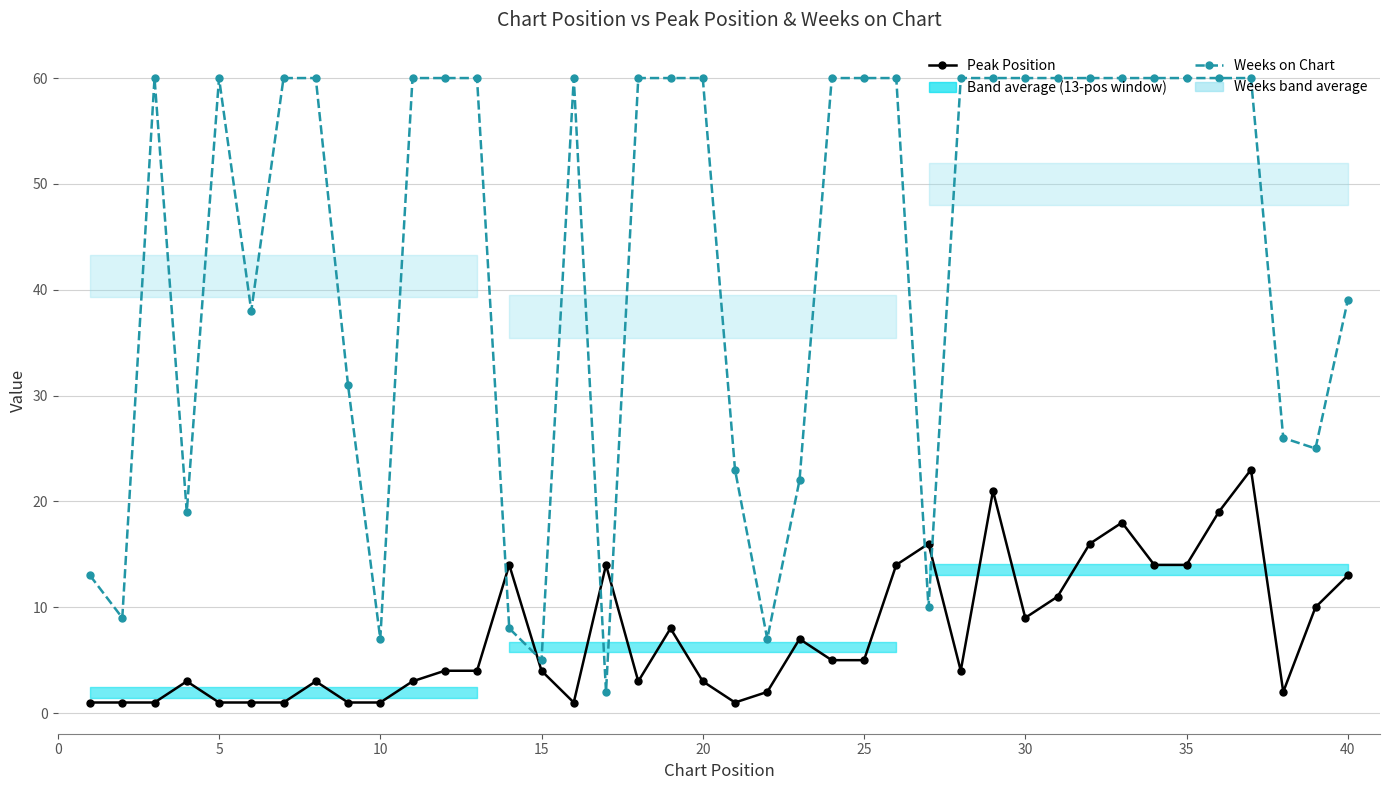

What is the average value of the Weeks on Chart series?

43